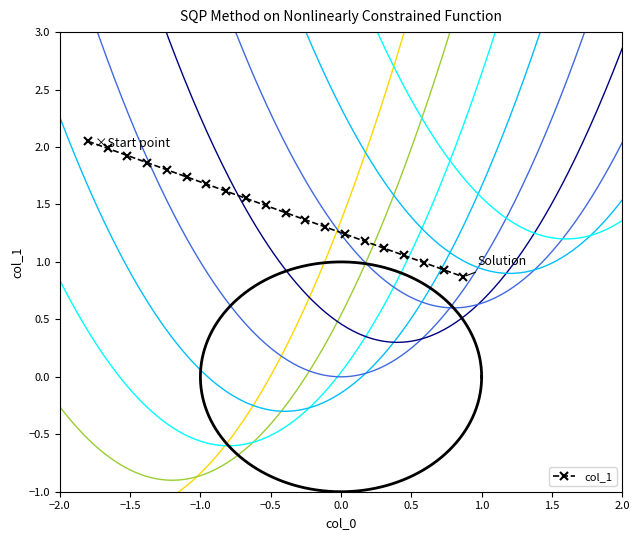

The chart shows a value of 0.8 at 0.0. True or false?

False